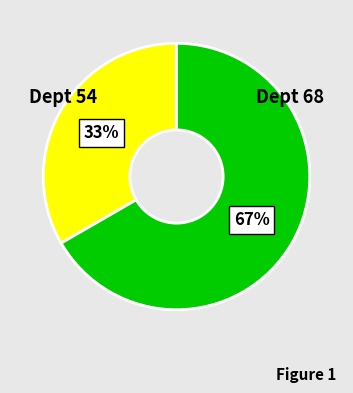

To the nearest percent, what is the average slice percentage?

50%